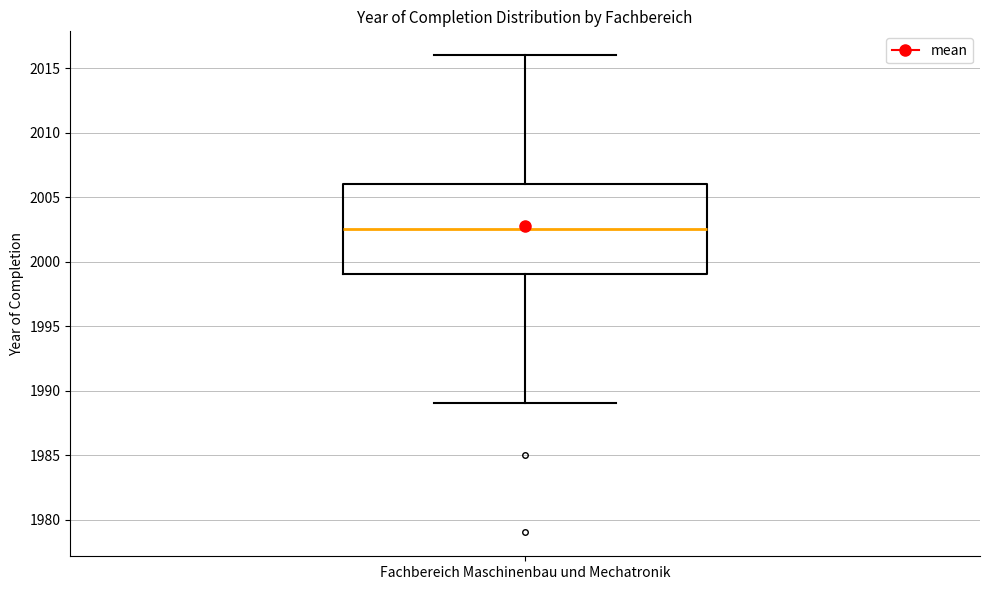

Transcribe this box plot: give where the median line is, the range the box spans, and where the two whiskers end, as read against the y-axis. The values are not printed on the chart, so give them approximately, as read against the axis.

median 2002.5, box 1999.0 to 2006.0, whiskers 1989.0 to 2016.0